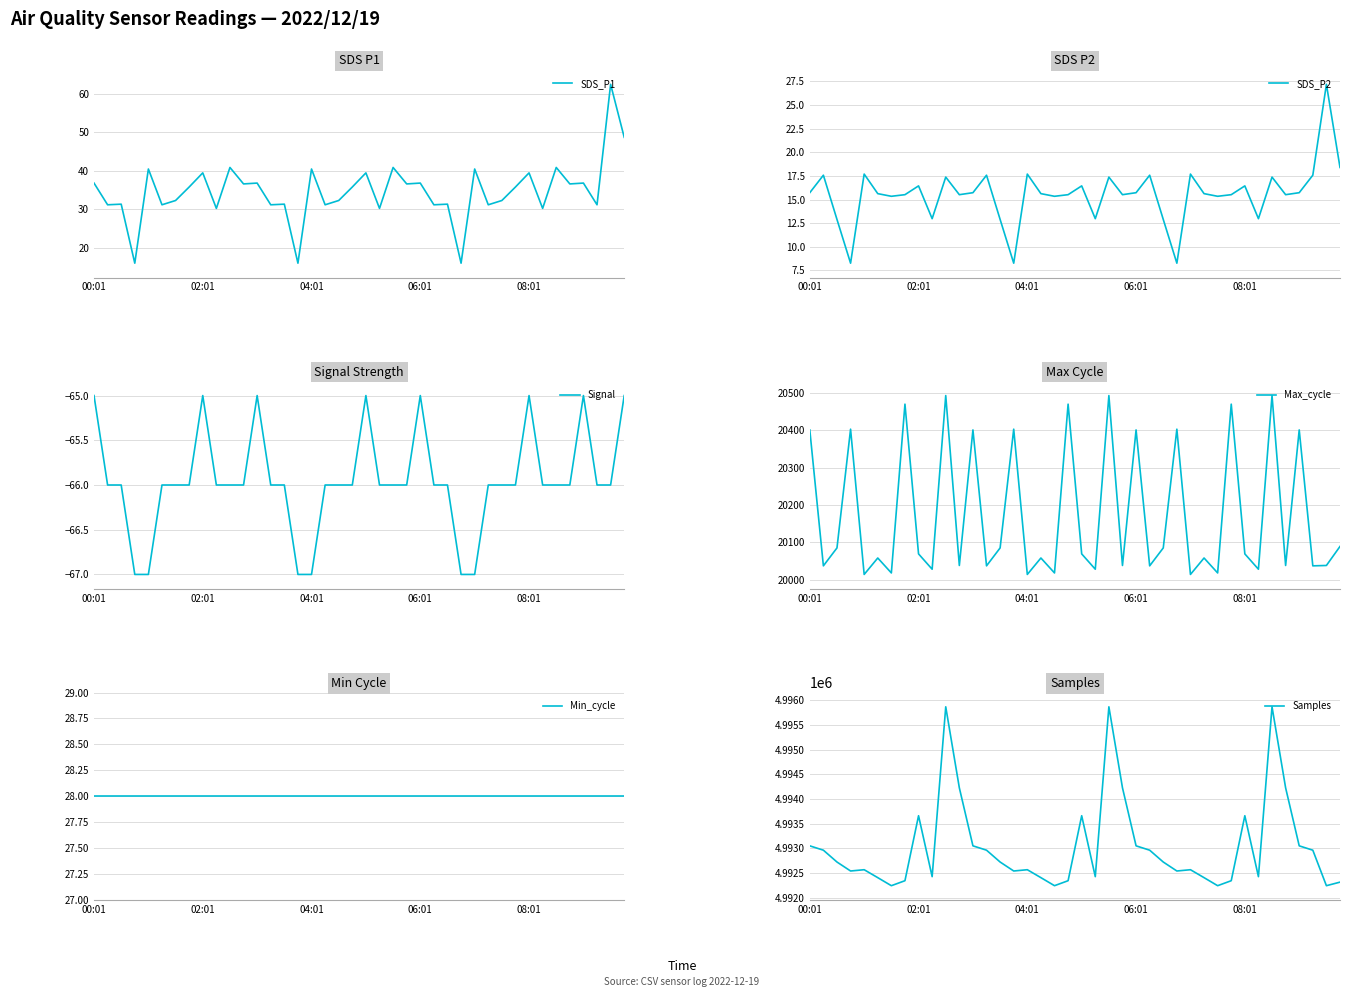

What is the value of the SDS_P2 point at the 22nd from the left?

13.0